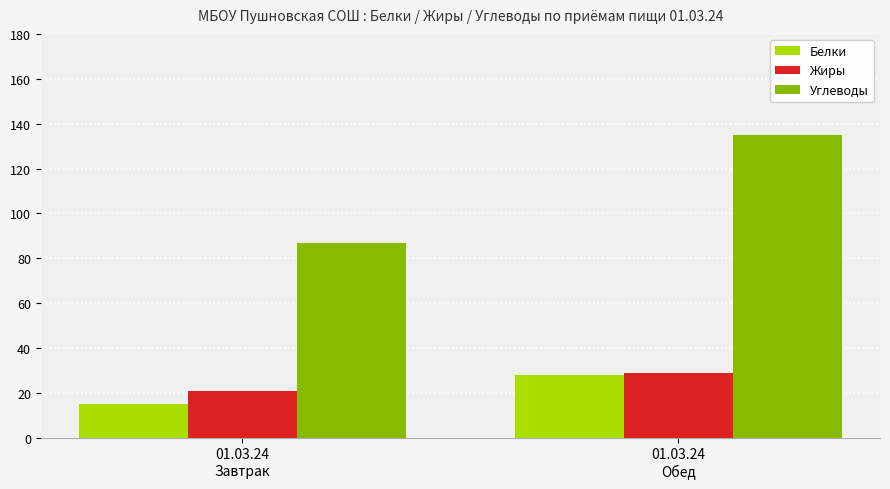

What is the difference between the maximum and minimum values in the Жиры series?

8